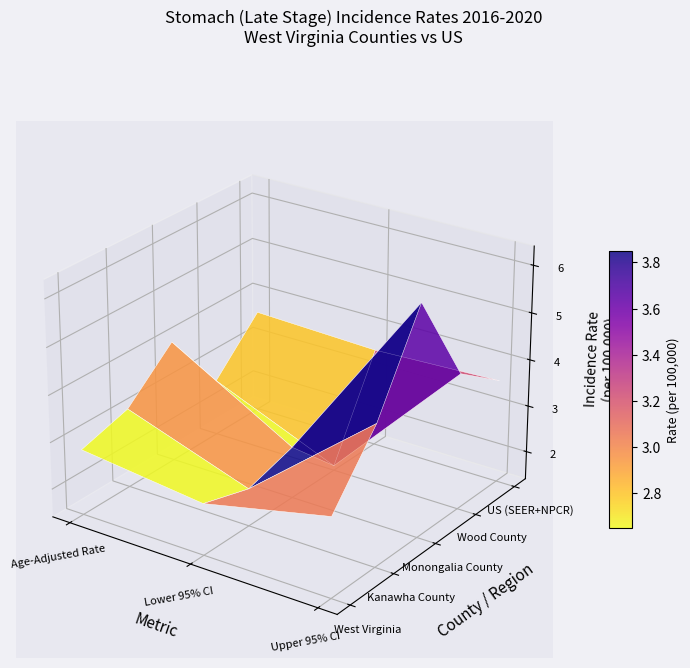

True or false: Monongalia County has a value of 4.0 at 0.

True